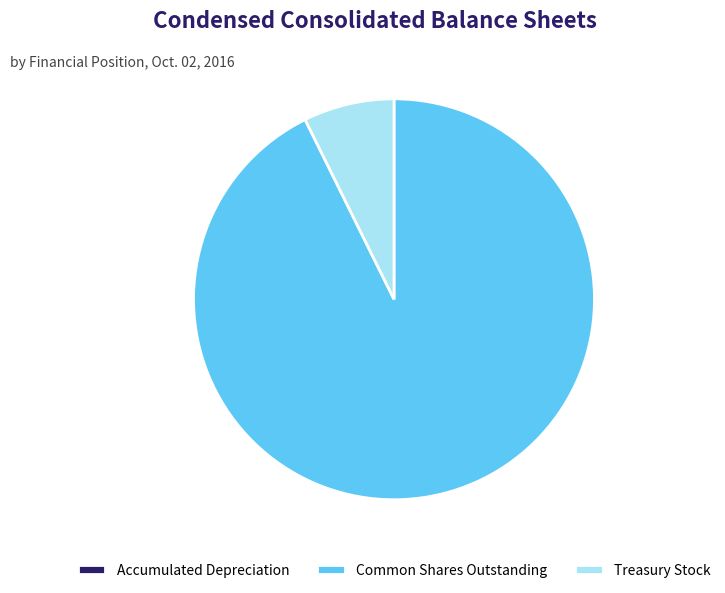

The Common Shares Outstanding slice represents 99% of the pie. True or false?

False